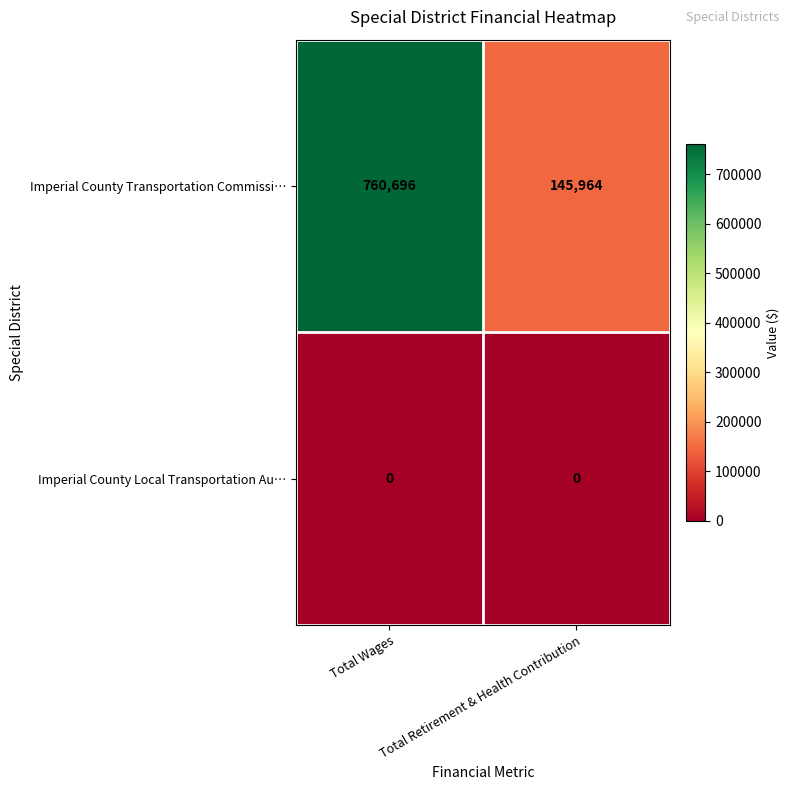

Which series has the largest total across all categories?

Imperial County Transportation Commissi…